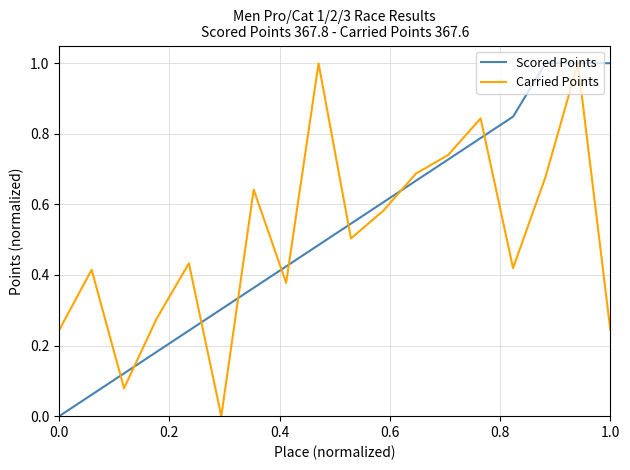

What is the highest value of the Scored Points series?

1.0